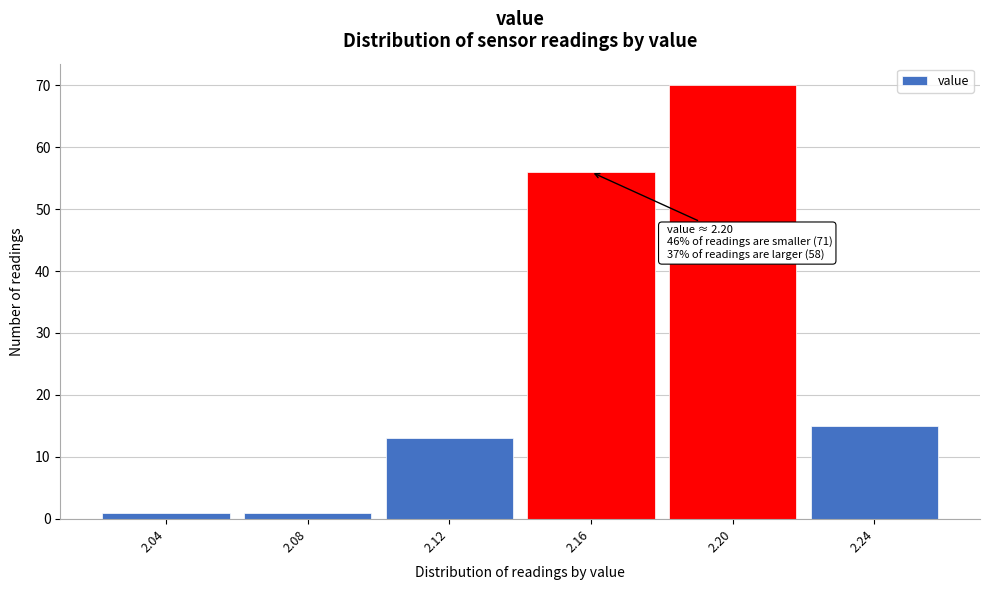

Reading left to right, transcribe all the data shown in this chart.

1	1	13	56	70	15